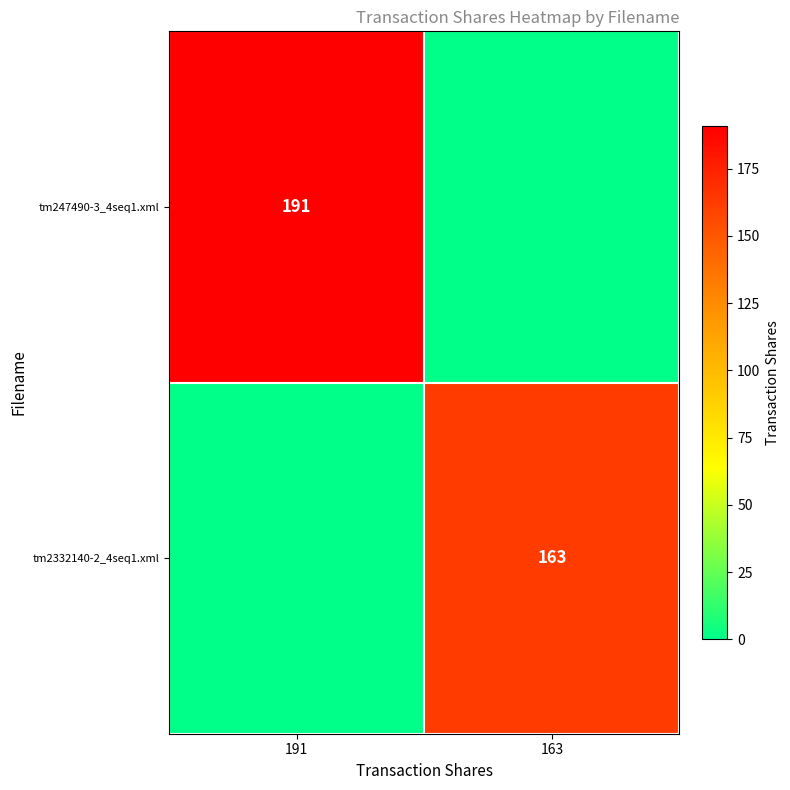

The value of tm247490-3_4seq1.xml at 191 is 191. True or false?

True